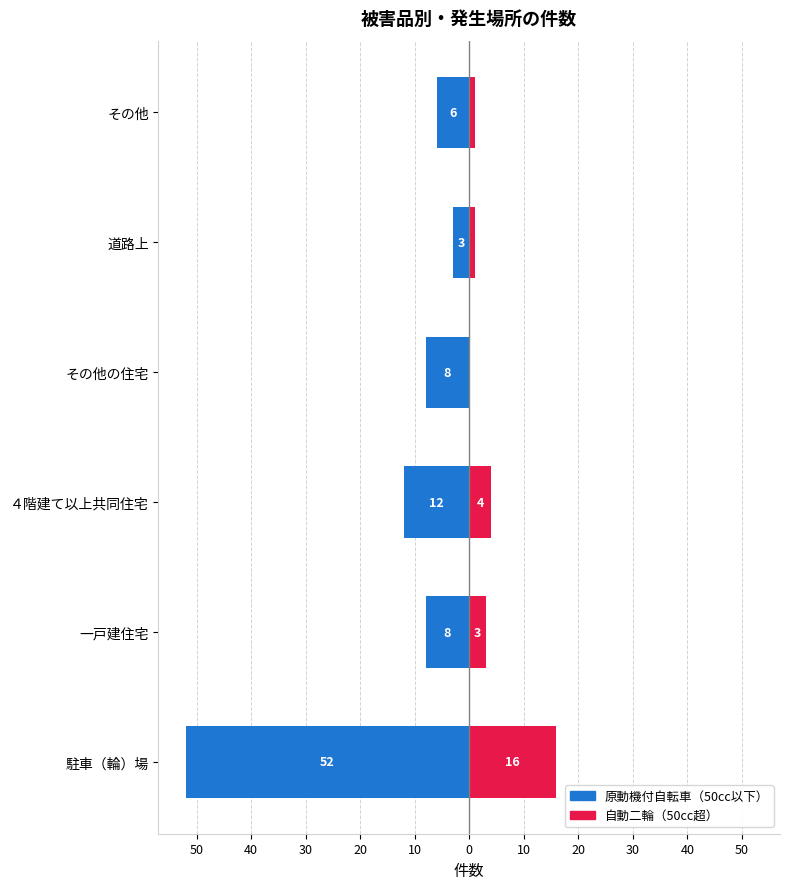

Which series has the largest range (max minus min)?

原動機付自転車（50cc以下）